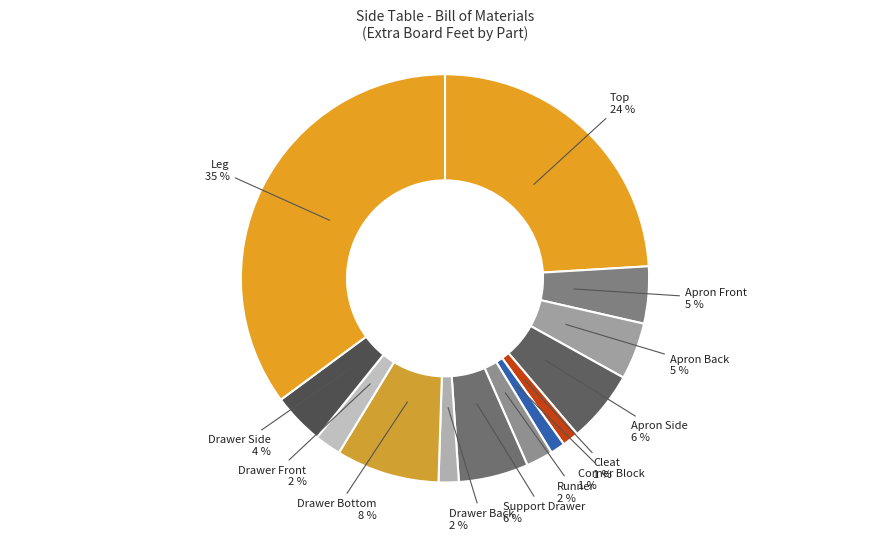

How many slices are in this pie chart?

13